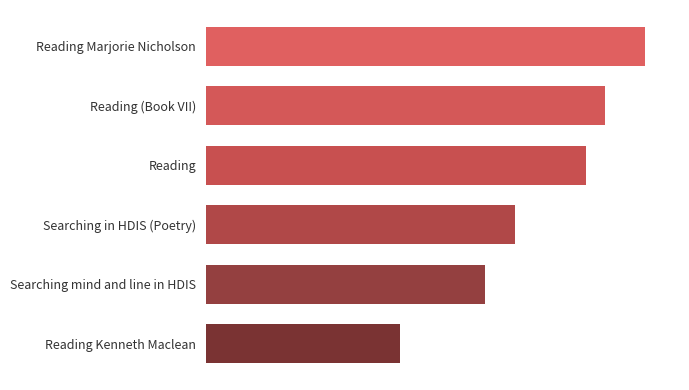

Are the bars horizontal?

Yes